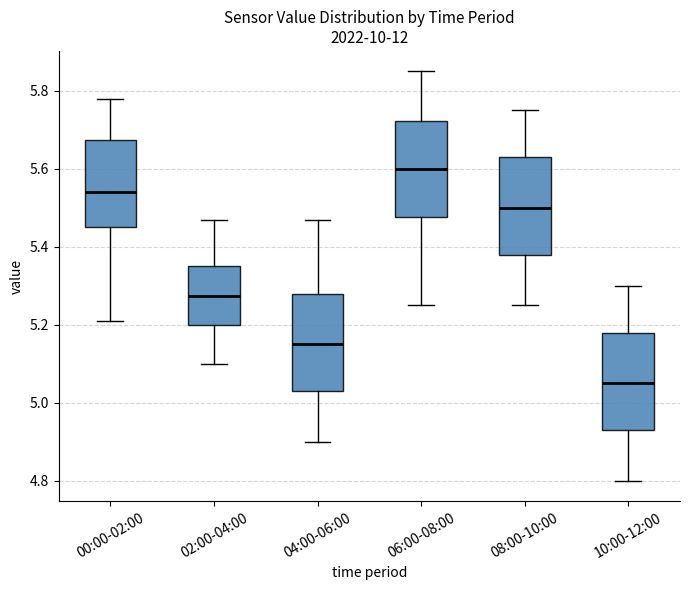

Where is the lower edge of the box for 00:00-02:00 on the y-axis? The values are not printed on the chart, so give them approximately, as read against the axis.

5.46